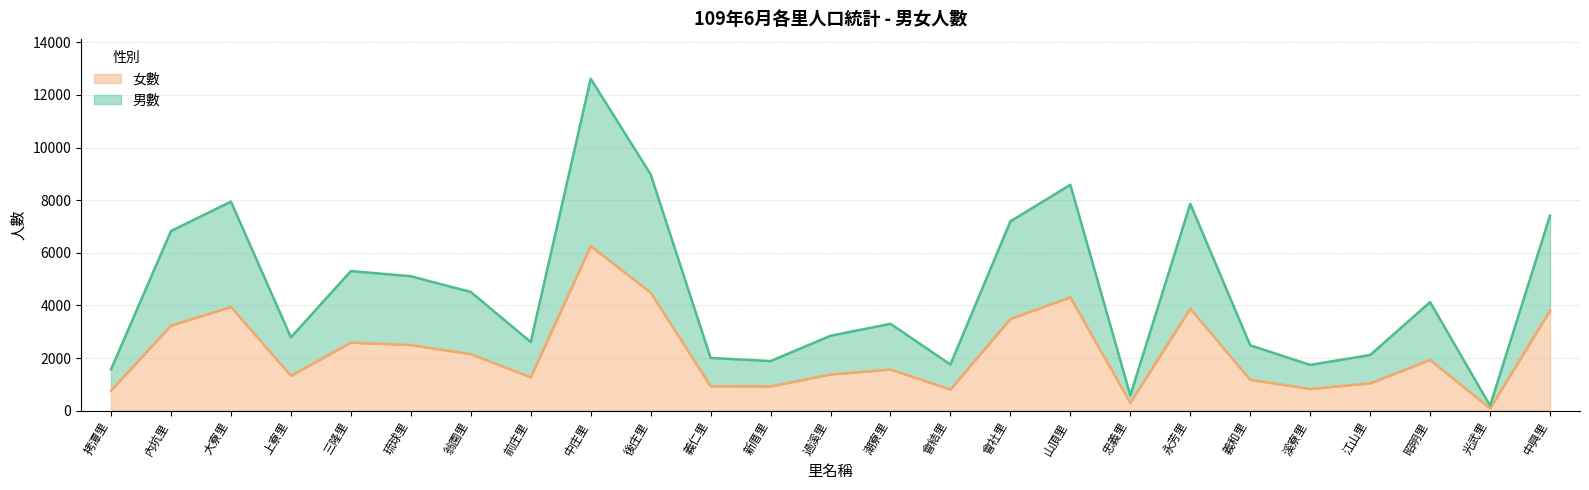

What is the minimum value shown in the chart?

88